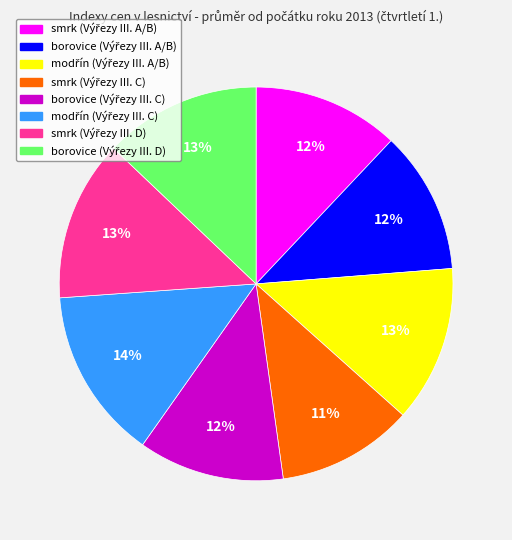

Does any single category account for the majority?

No